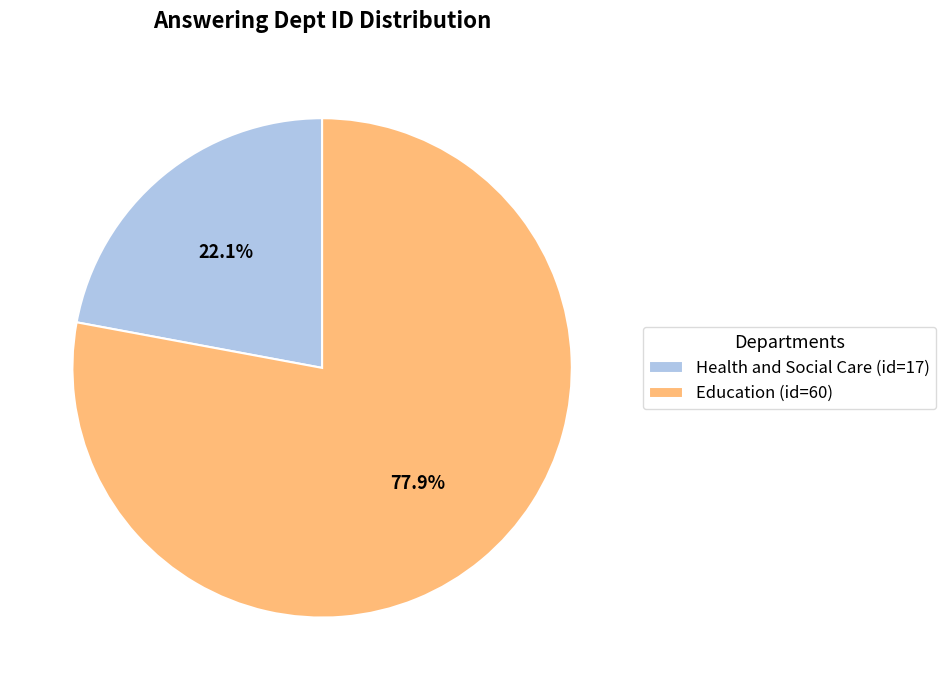

Approximately how many times larger is the value at Health and Social Care compared to Education?

0.3